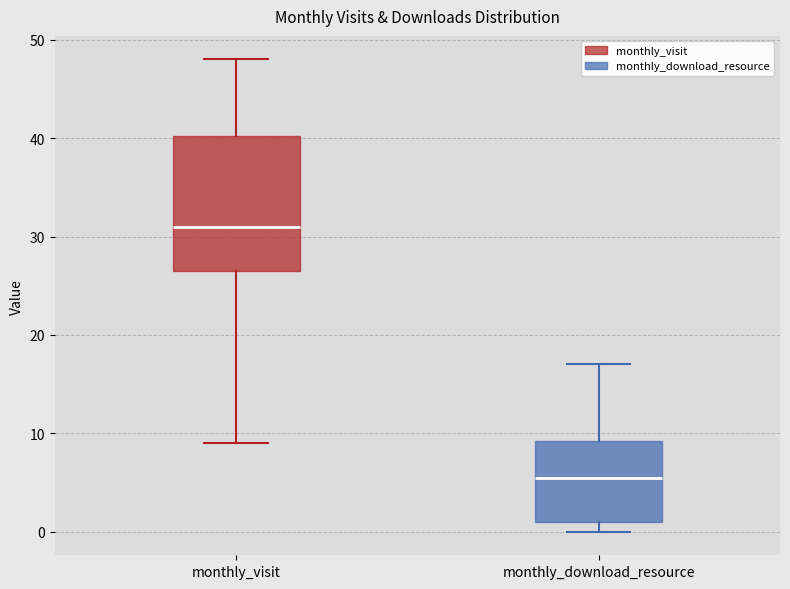

Comparing the boxes themselves (not the whiskers), which one is the tallest?

monthly_visit